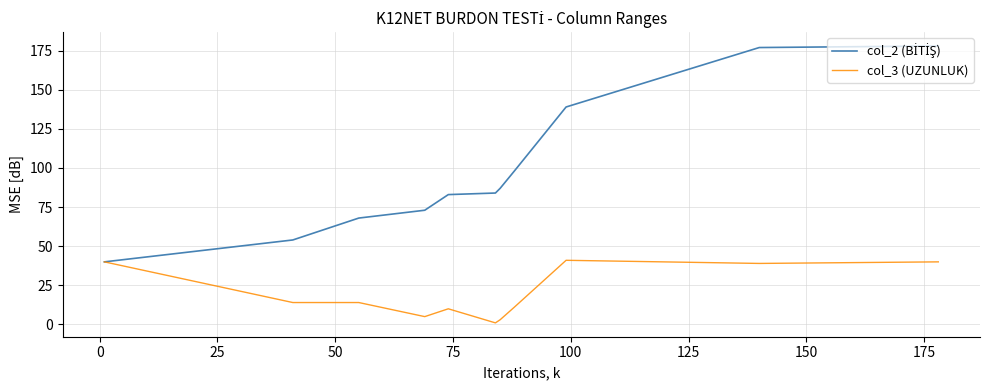

What is the maximum value shown in the chart?

178